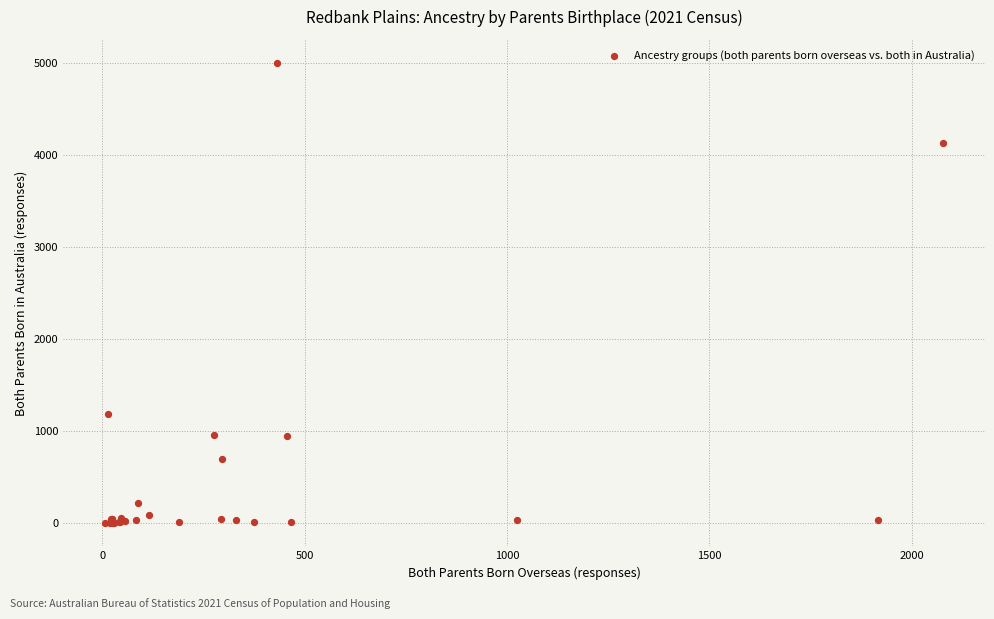

What Y value in the scatter plot is closest to 2502?

1192